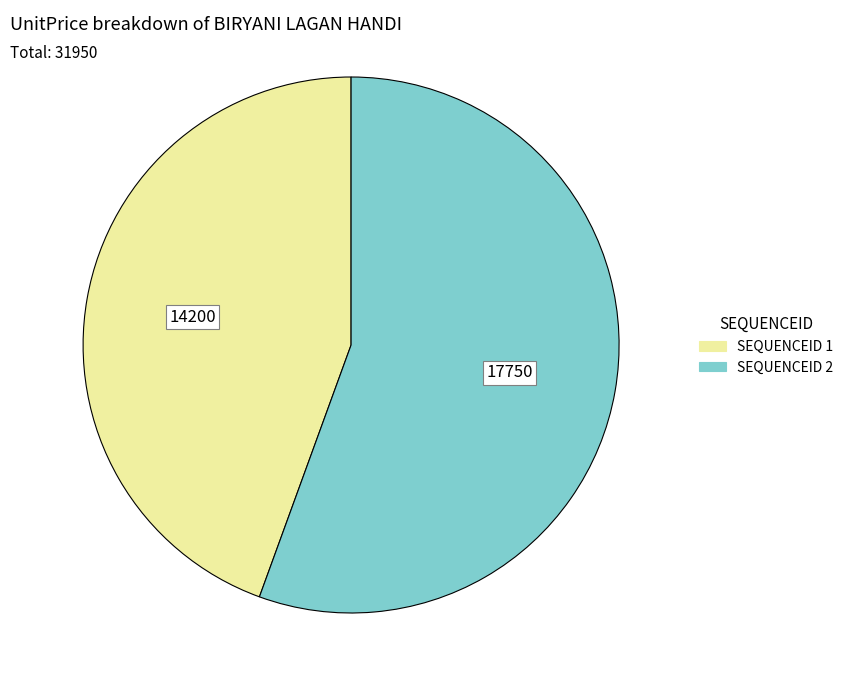

Count the number of slices in the pie.

2